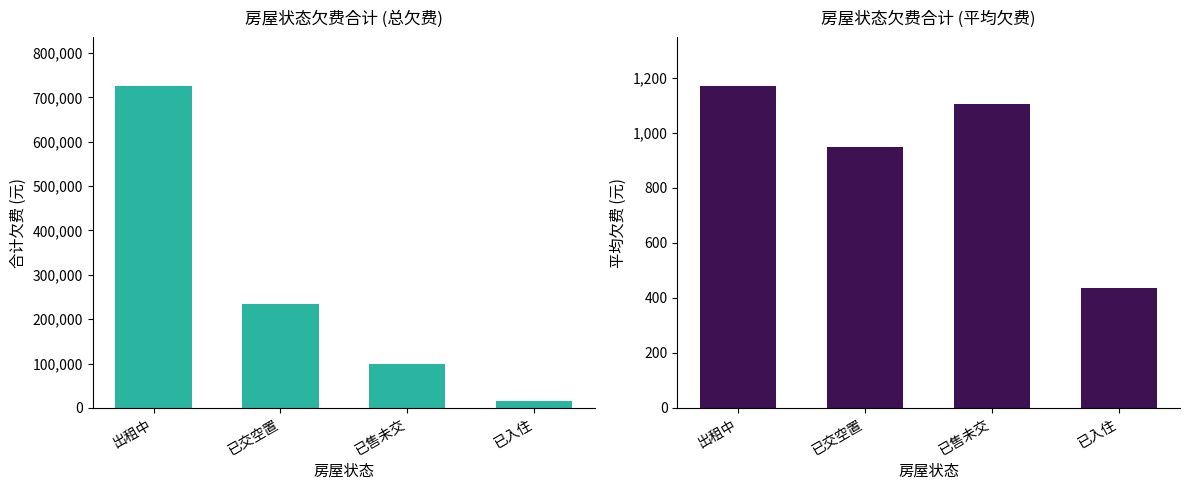

What is the average value of the 总欠费 series?

268813.0